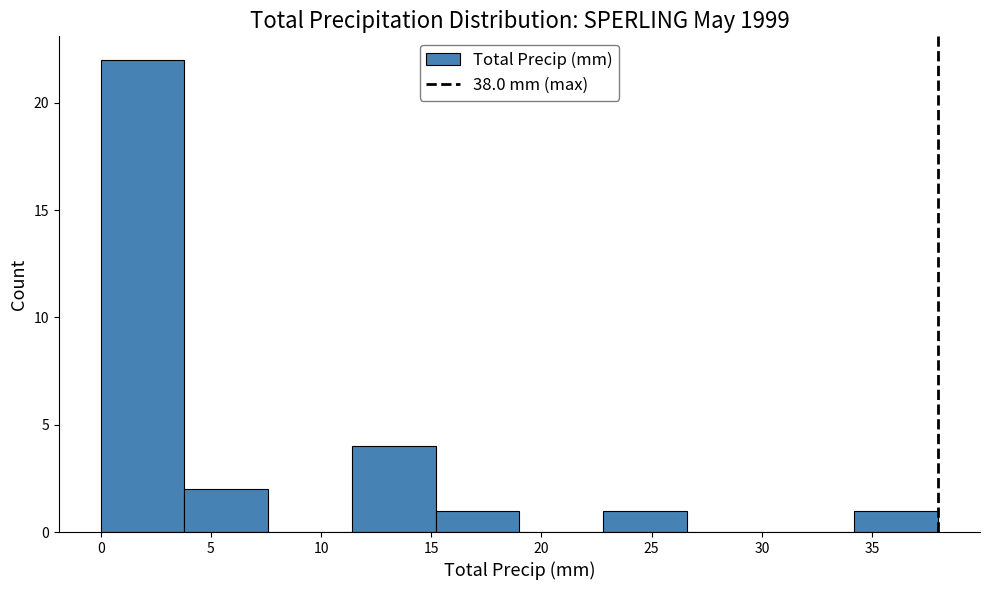

How tall is the bar that spans 3.8 to 7.6 on the x-axis? Neither the bar edges nor the heights are printed on the chart, so give them approximately, as read against the axes.

2